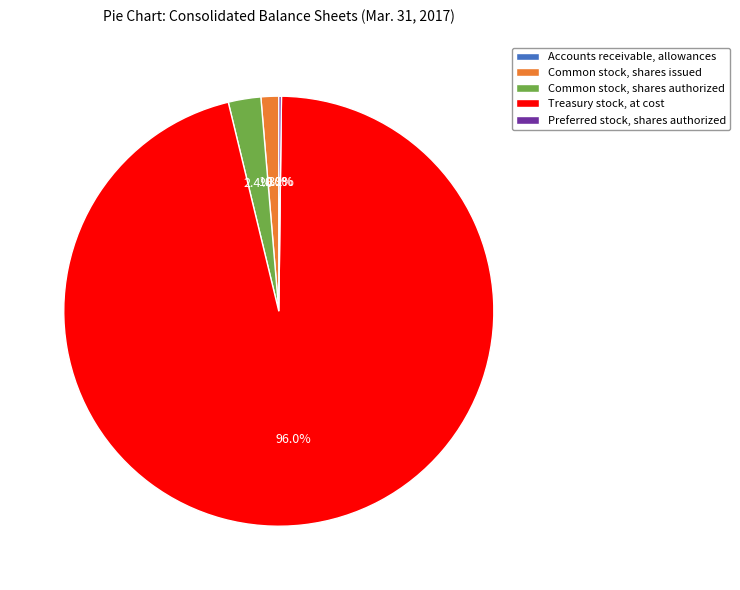

How much of the chart is everything except Common stock, shares issued?

98.7%